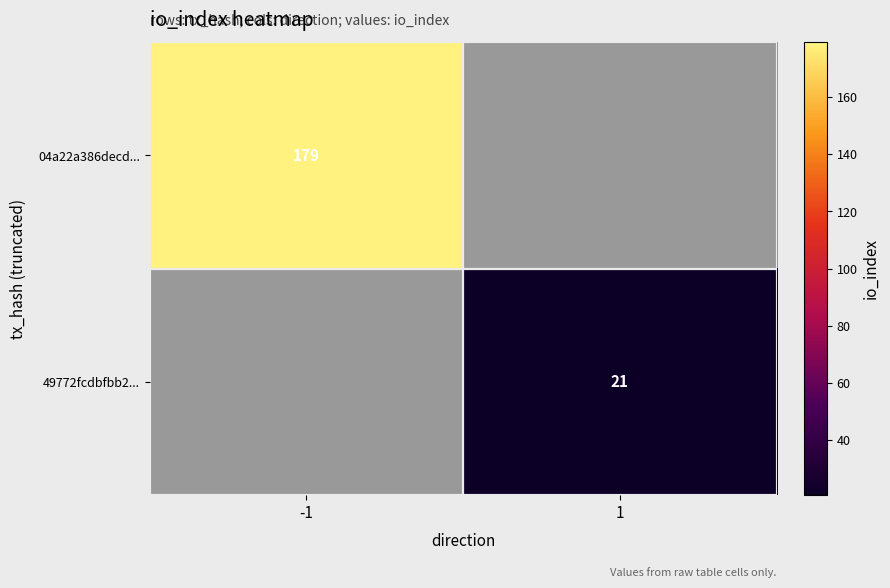

At how many categories does at least one series exceed 83?

1